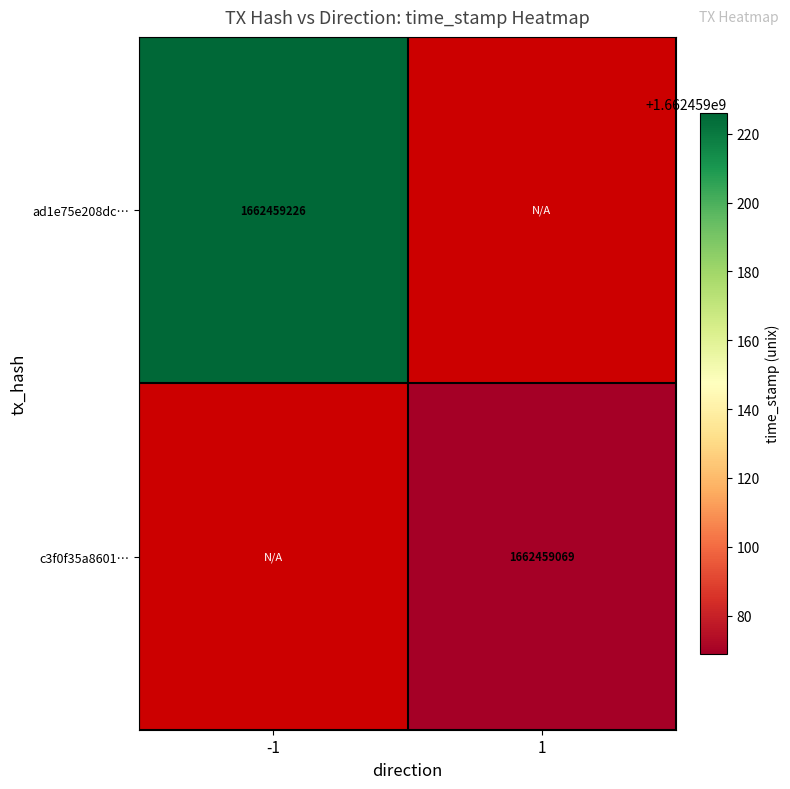

What is the sum of the c3f0f35a8601245c0320e44362abe58c8ae68d8 values at -1 and 1?

1662459069